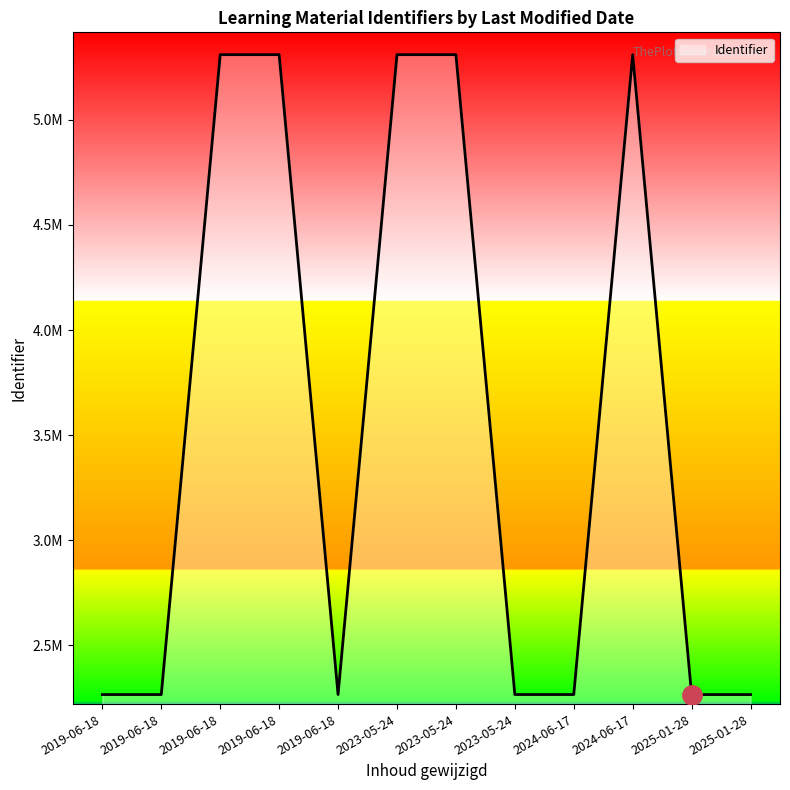

Does the chart have visible grid lines?

No